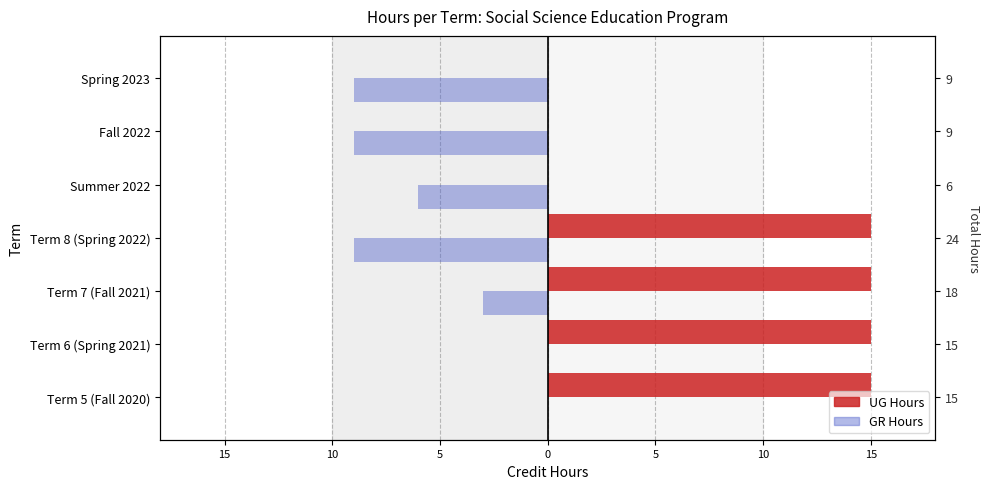

Rank the series by their maximum value, from lowest to highest.

GR Hours, UG Hours